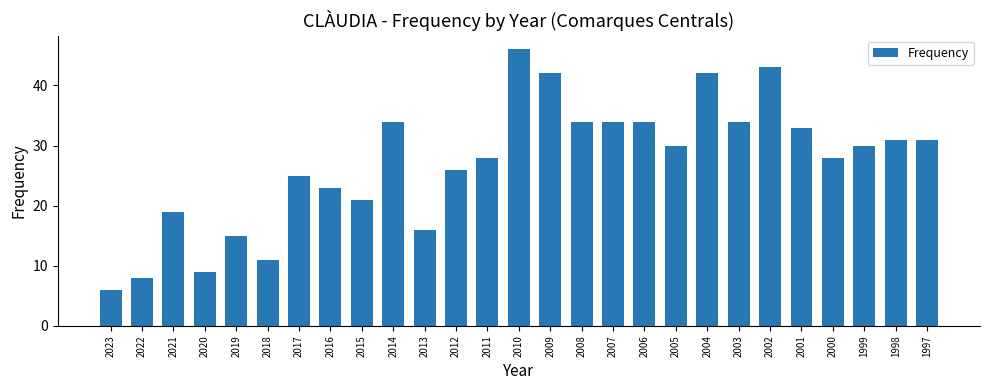

At which category does the chart reach its minimum across all series?

2023